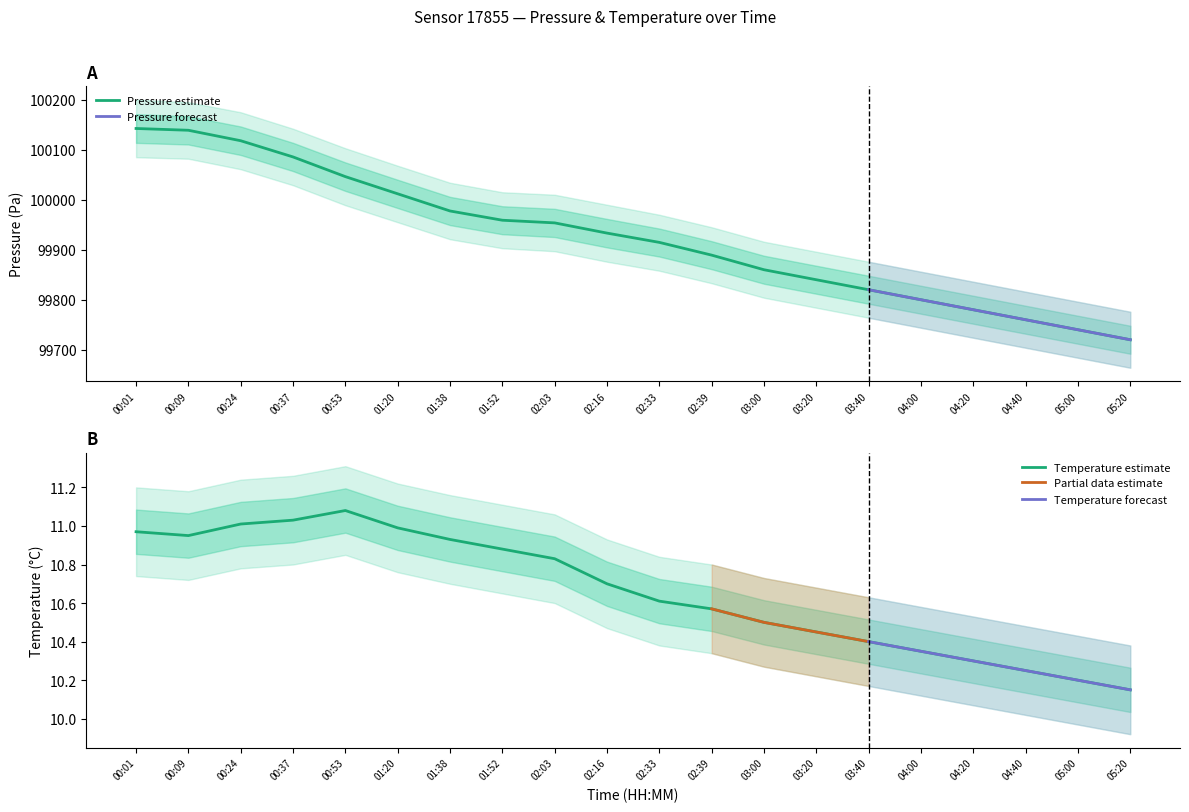

The temperature series shows 10.9 at 01:52. True or false?

True